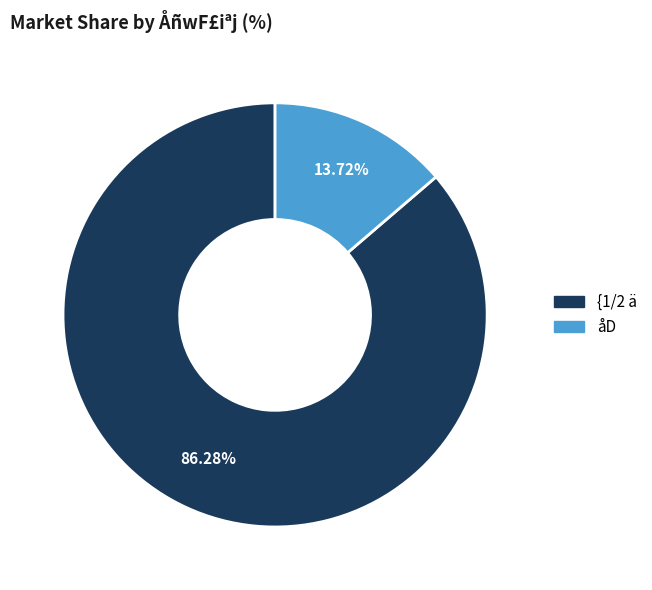

How many segments does this pie chart have?

2